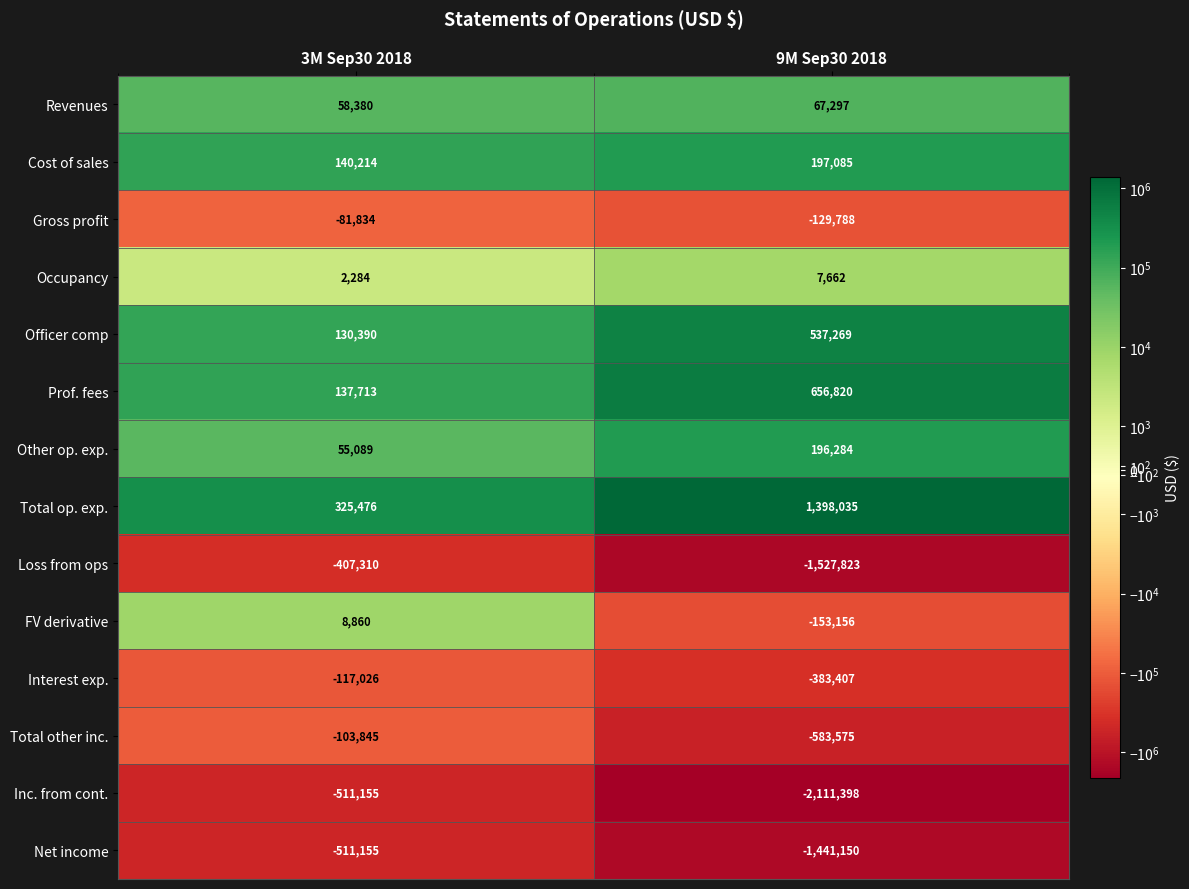

Which series changed the most between 3M Sep30 2018 and 9M Sep30 2018?

Inc. from cont.